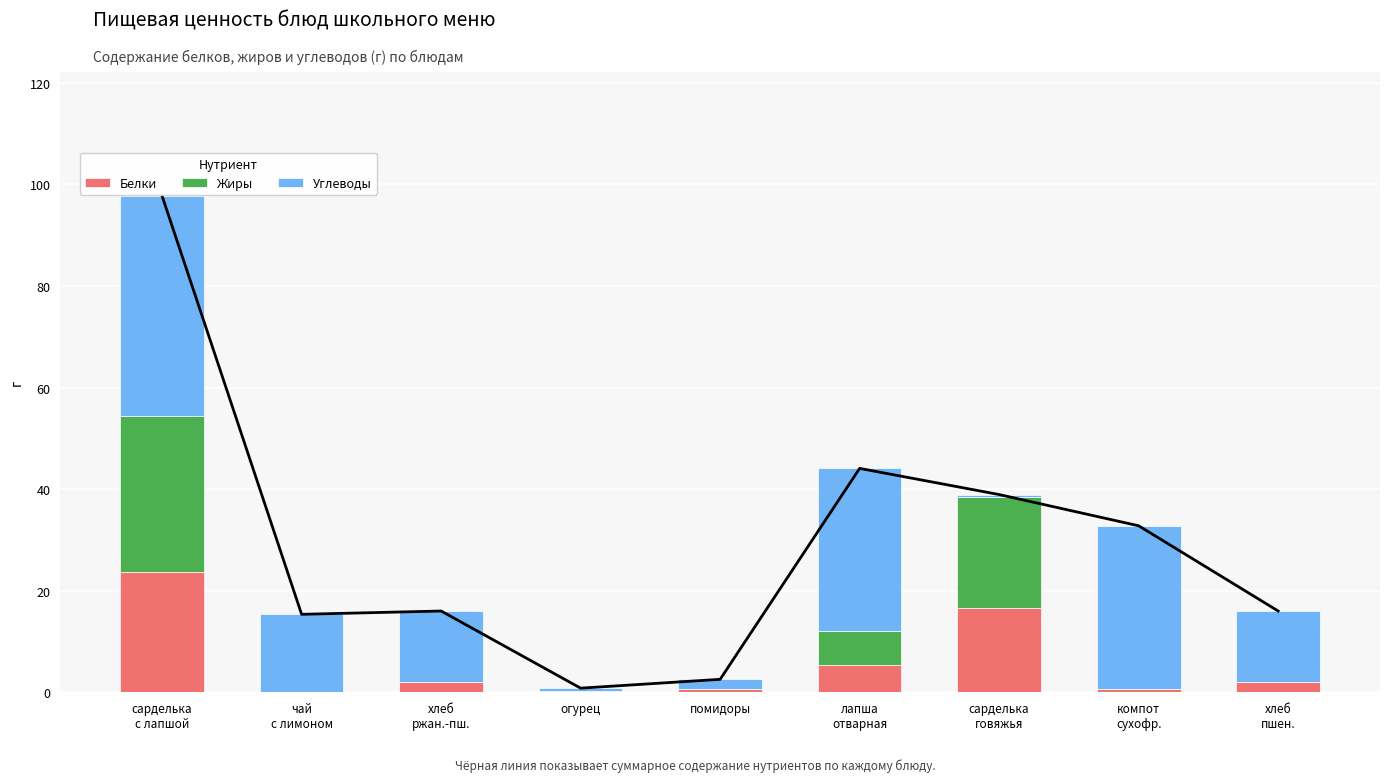

What is the sum of the Углеводы values at сарделька
говяжья and компот
сухофр.?

32.7